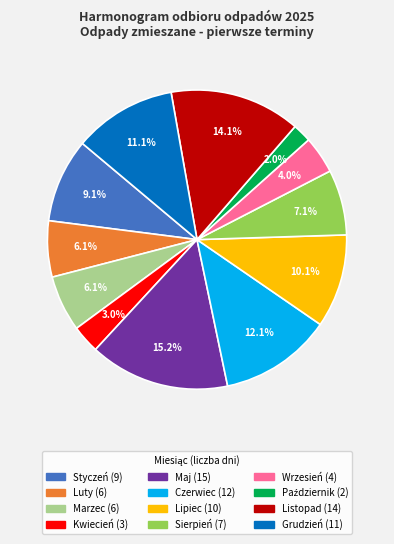

Is there any slice that represents more than half of the pie?

No